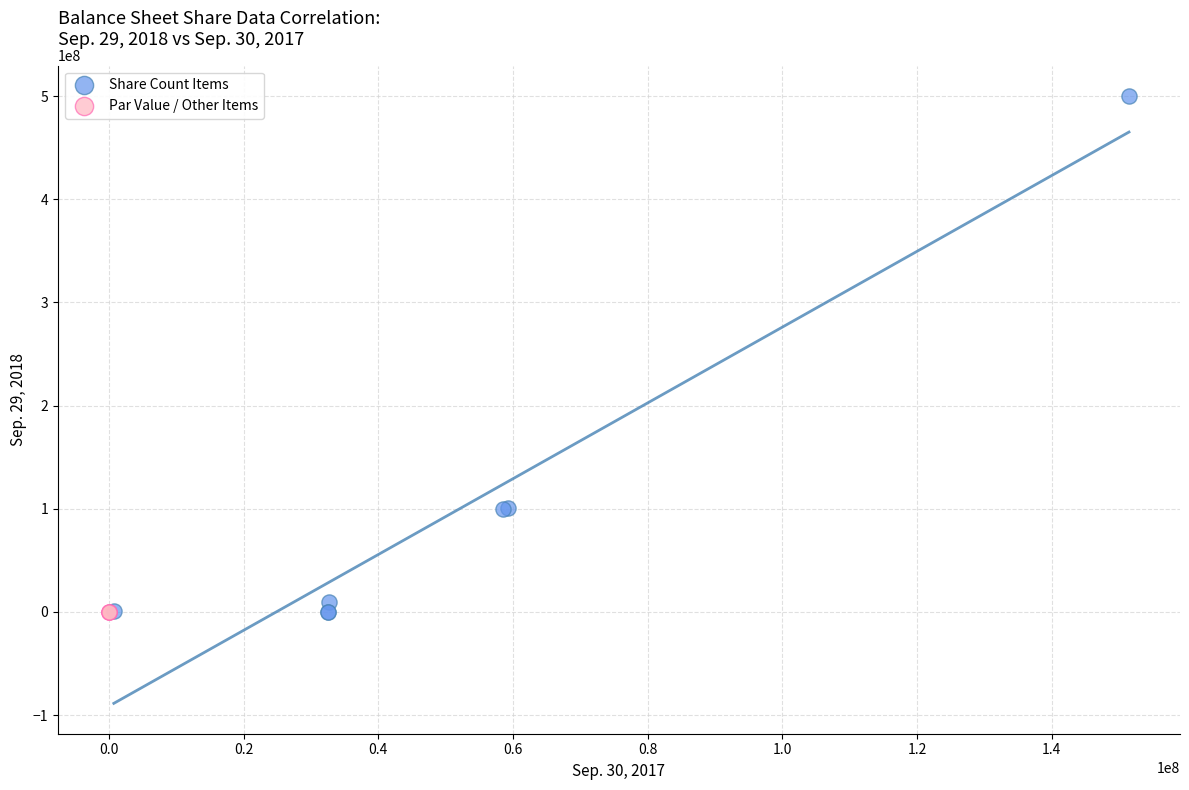

Which series contains the highest Y value?

Share Count Items